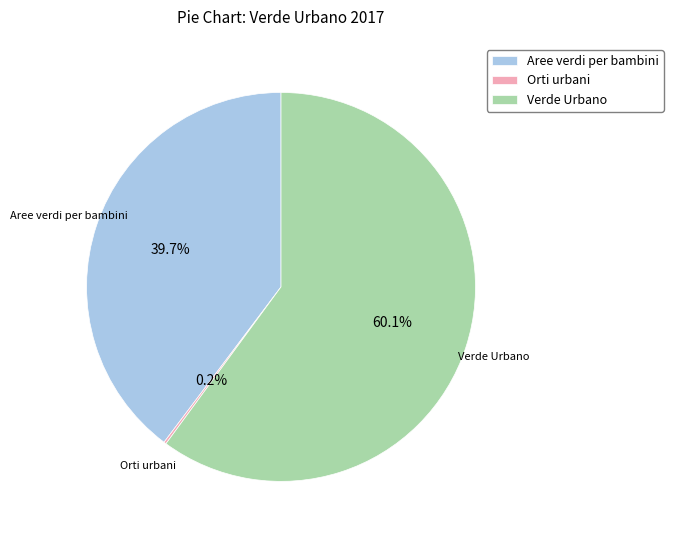

Is it true that Verde Urbano is 66% of the pie?

False